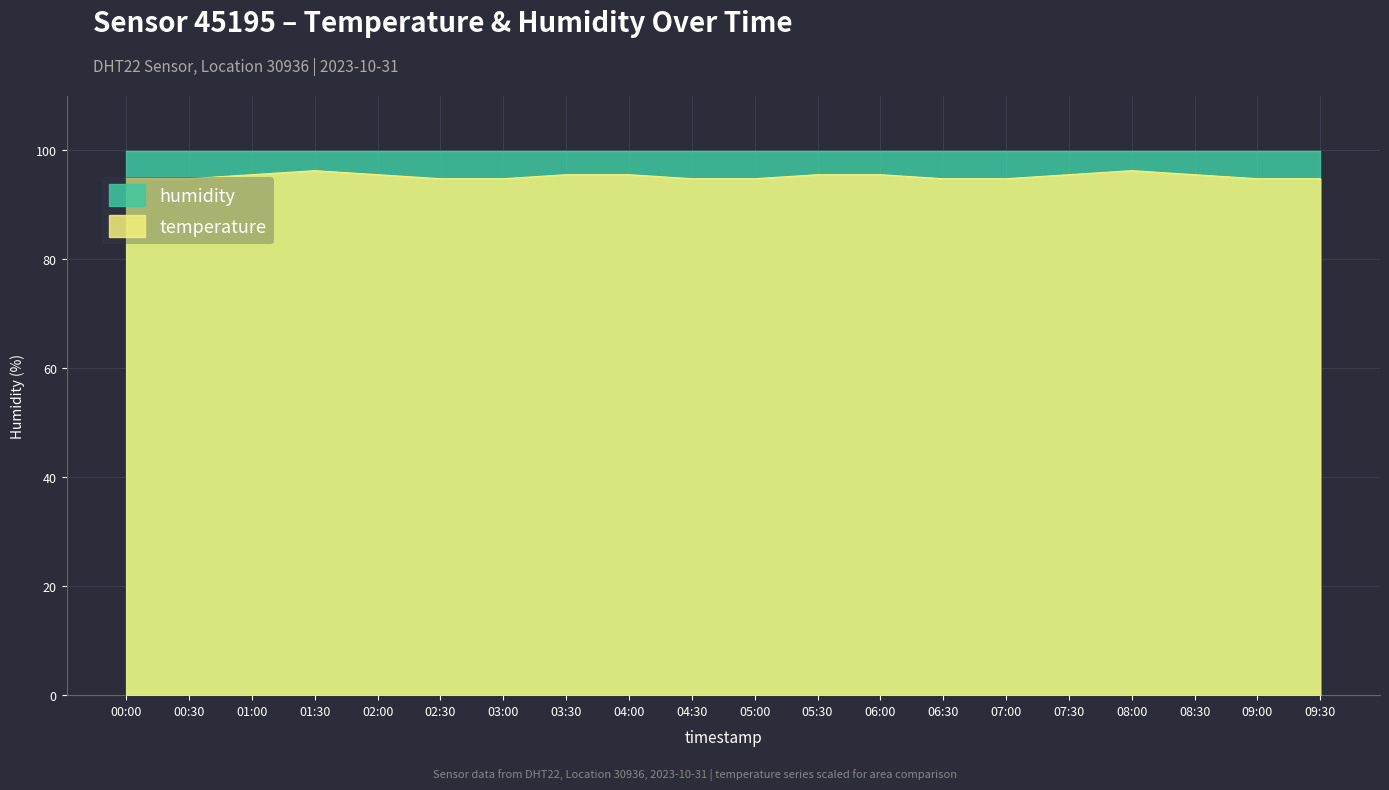

Reading left to right, list all the values displayed in this chart.

94.8	94.8	95.6	96.3	95.6	94.8	94.8	95.6	95.6	94.8	94.8	95.6	95.6	94.8	94.8	95.6	96.3	95.6	94.8	94.8